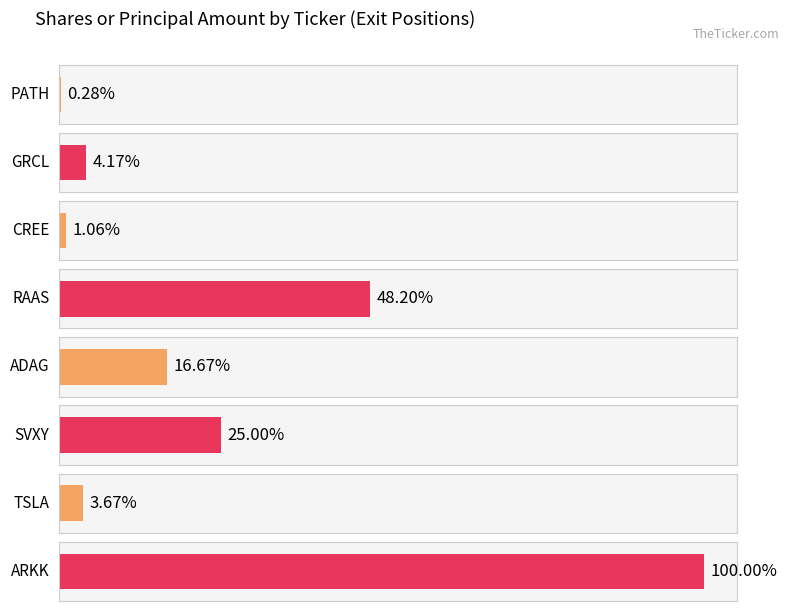

How many categories are shown in the chart?

8